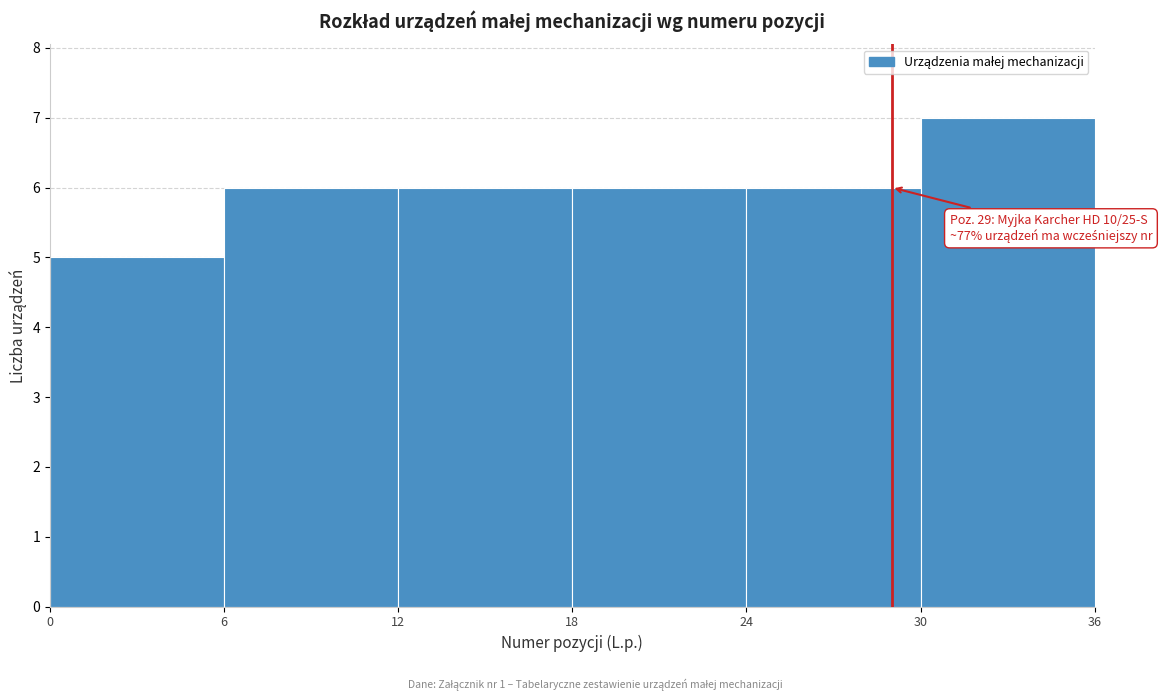

Which range on the x-axis has the tallest bar?

30 to 36